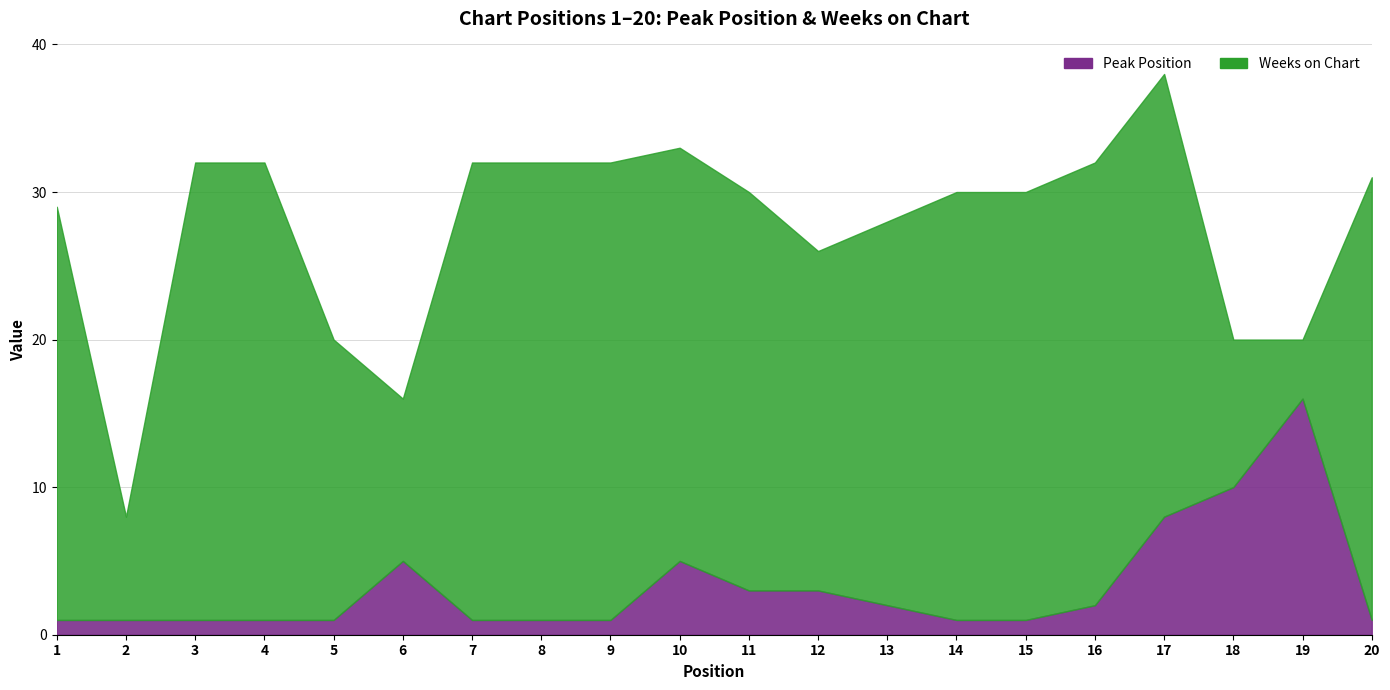

What is the approximate value of Peak Position at 6?

5